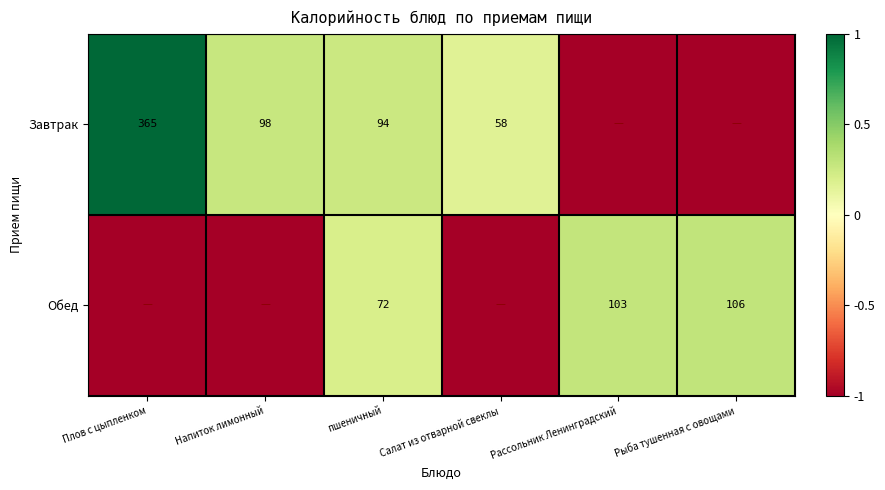

What is the total value across all series at пшеничный?

166